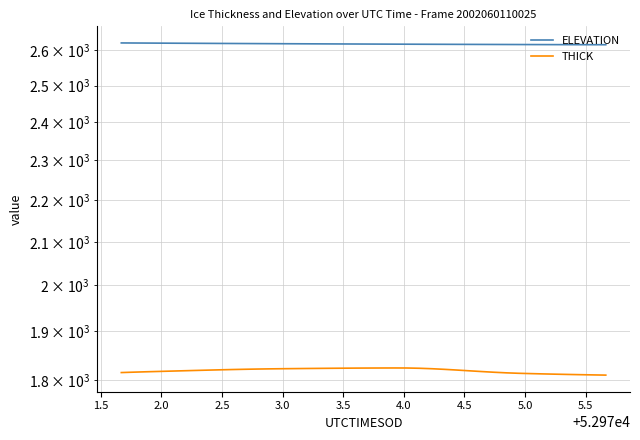

Which series has the largest total across all categories?

ELEVATION